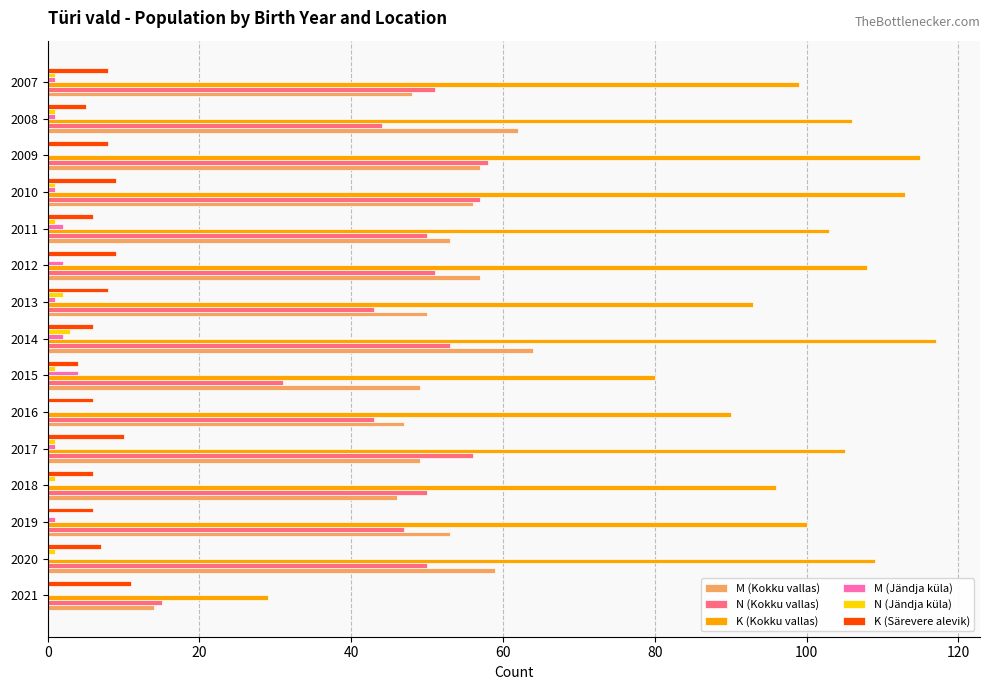

Is it true that N (Kokku vallas) equals 43 at 2013?

True